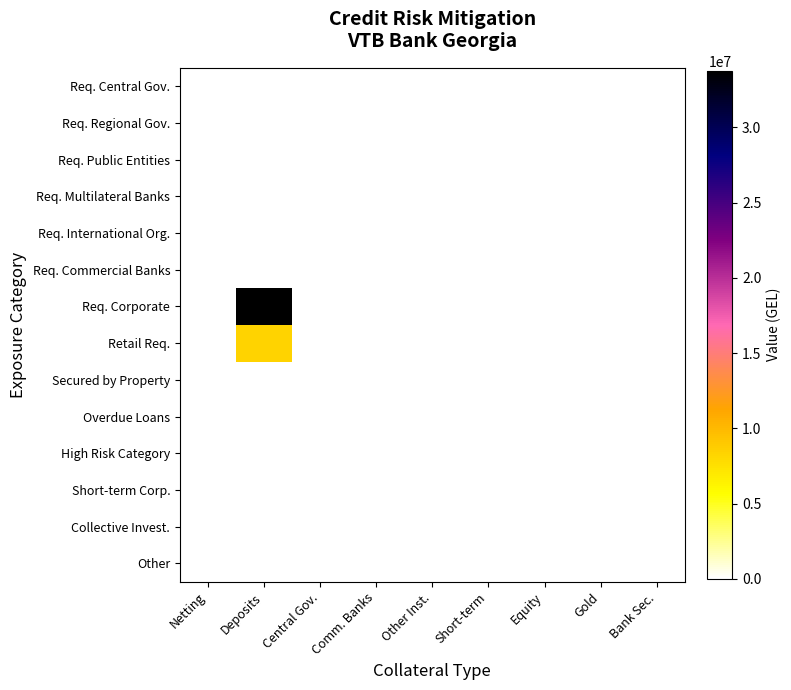

Which has a higher value, Netting or Comm. Banks?

Netting